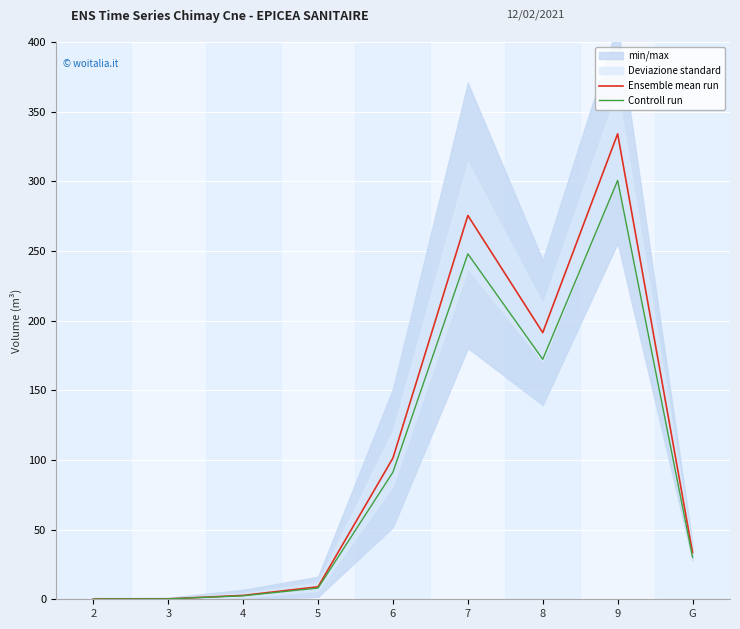

True or false: Ensemble mean run has a value of 275.5 at 7.

True